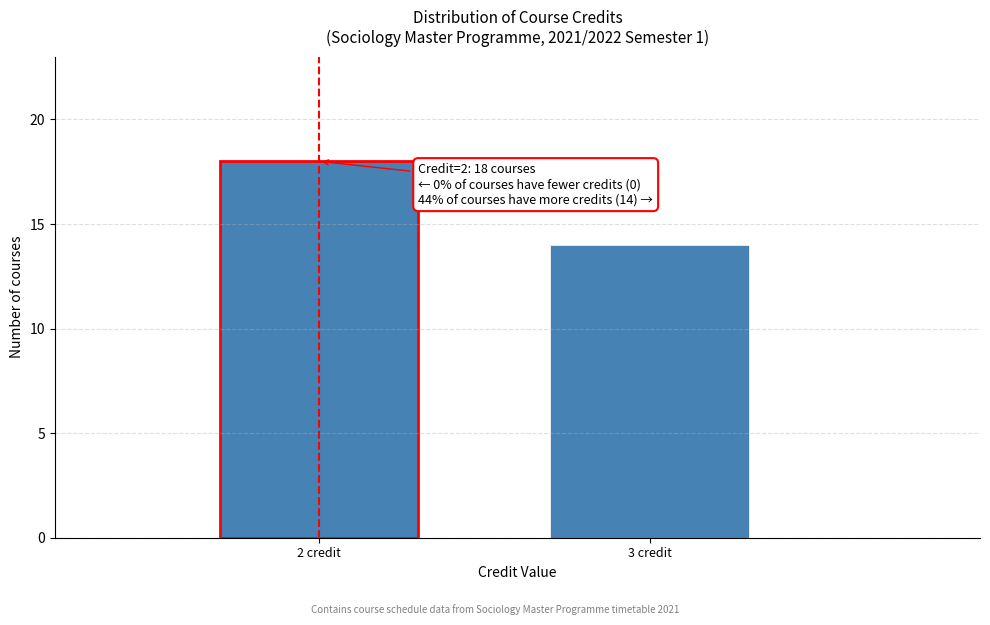

Reading left to right, what are all the values shown in this chart?

2 credit=18	3 credit=14